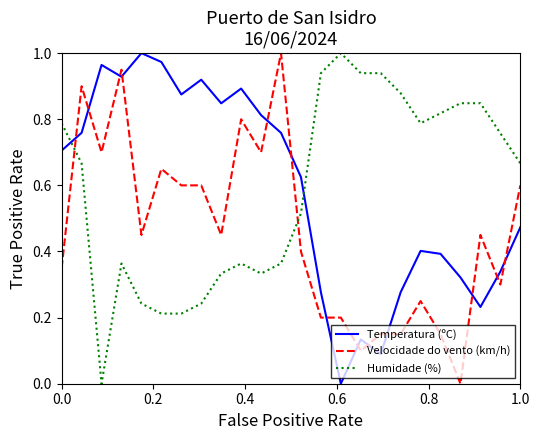

How many intersections are there between Velocidade do vento (km/h) and Humidade (%)?

2